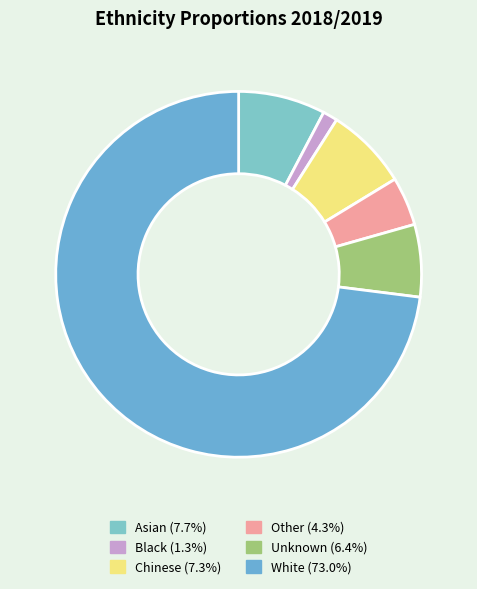

How many segments does this pie chart have?

6